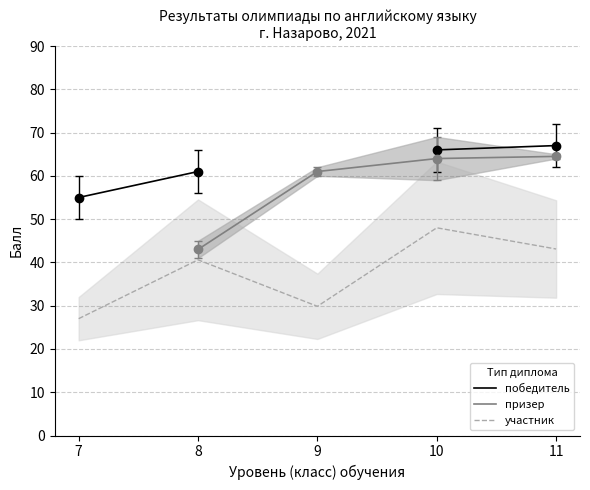

The участник series shows 40.6 at 8. True or false?

True